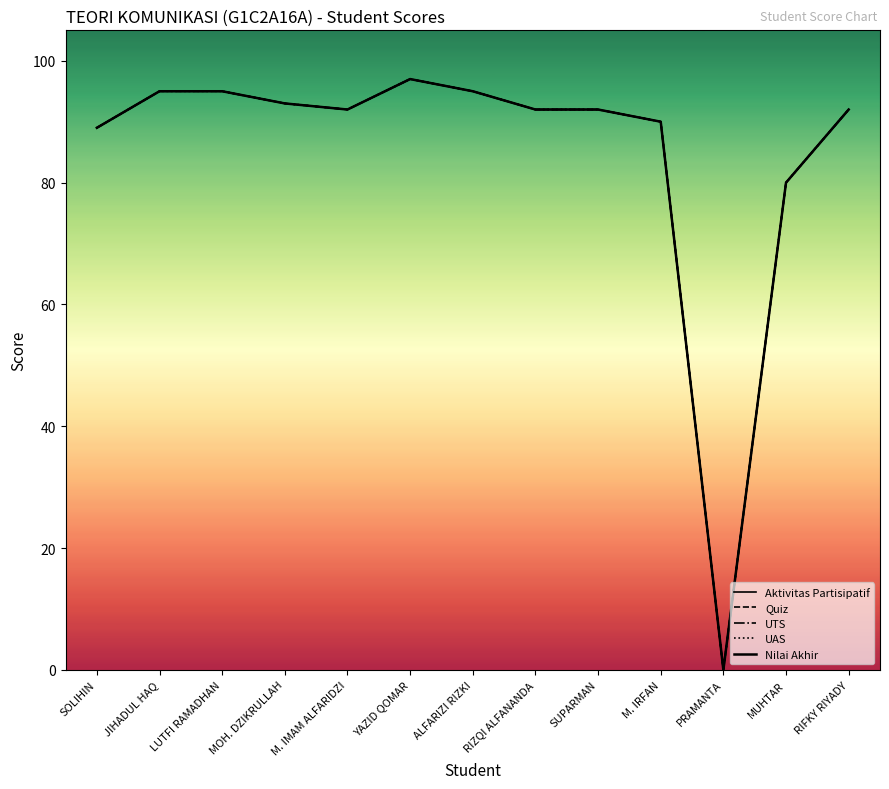

True or false: Quiz has a value of 145 at LUTFI RAMADHAN.

False